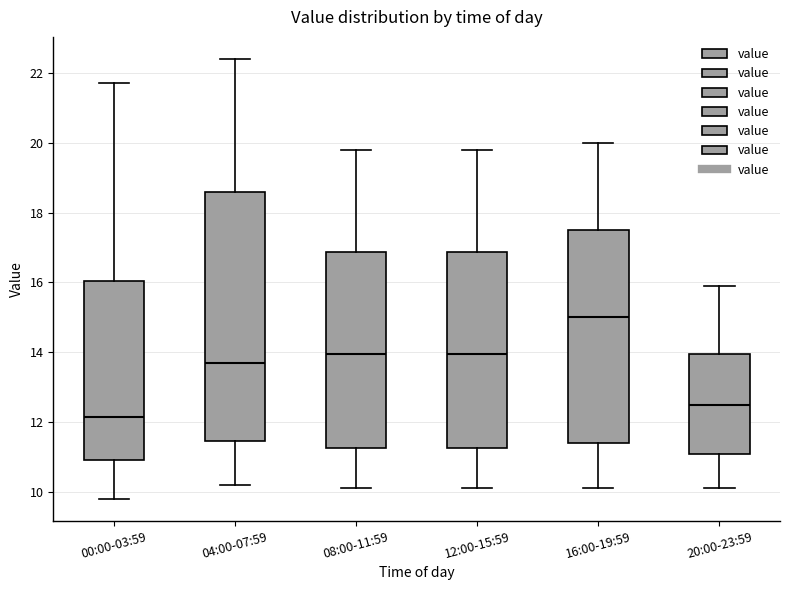

Where is the lower edge of the box for 20:00-23:59 on the y-axis? The values are not printed on the chart, so give them approximately, as read against the axis.

11.0